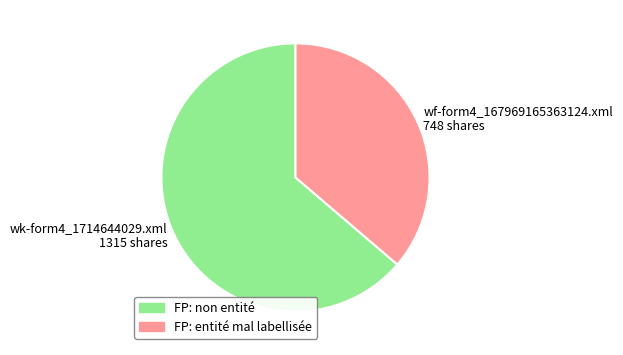

True or false: FP: non entité accounts for 78% of the total.

False